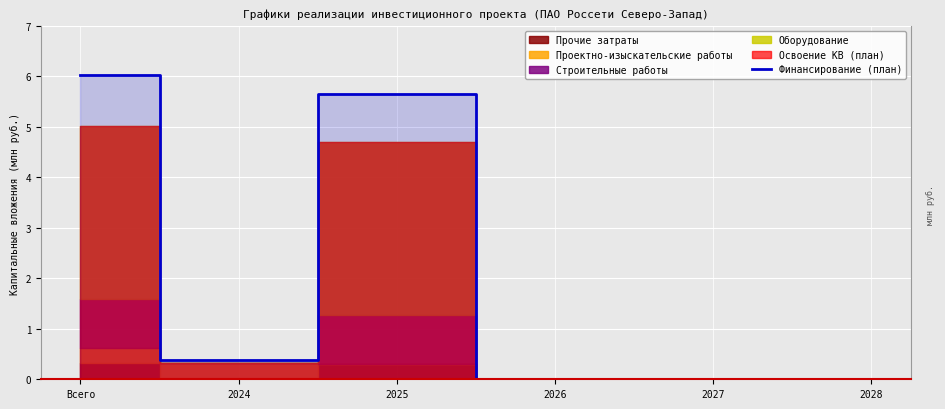

What is the change in value from 2024 to 2025?

+5.3